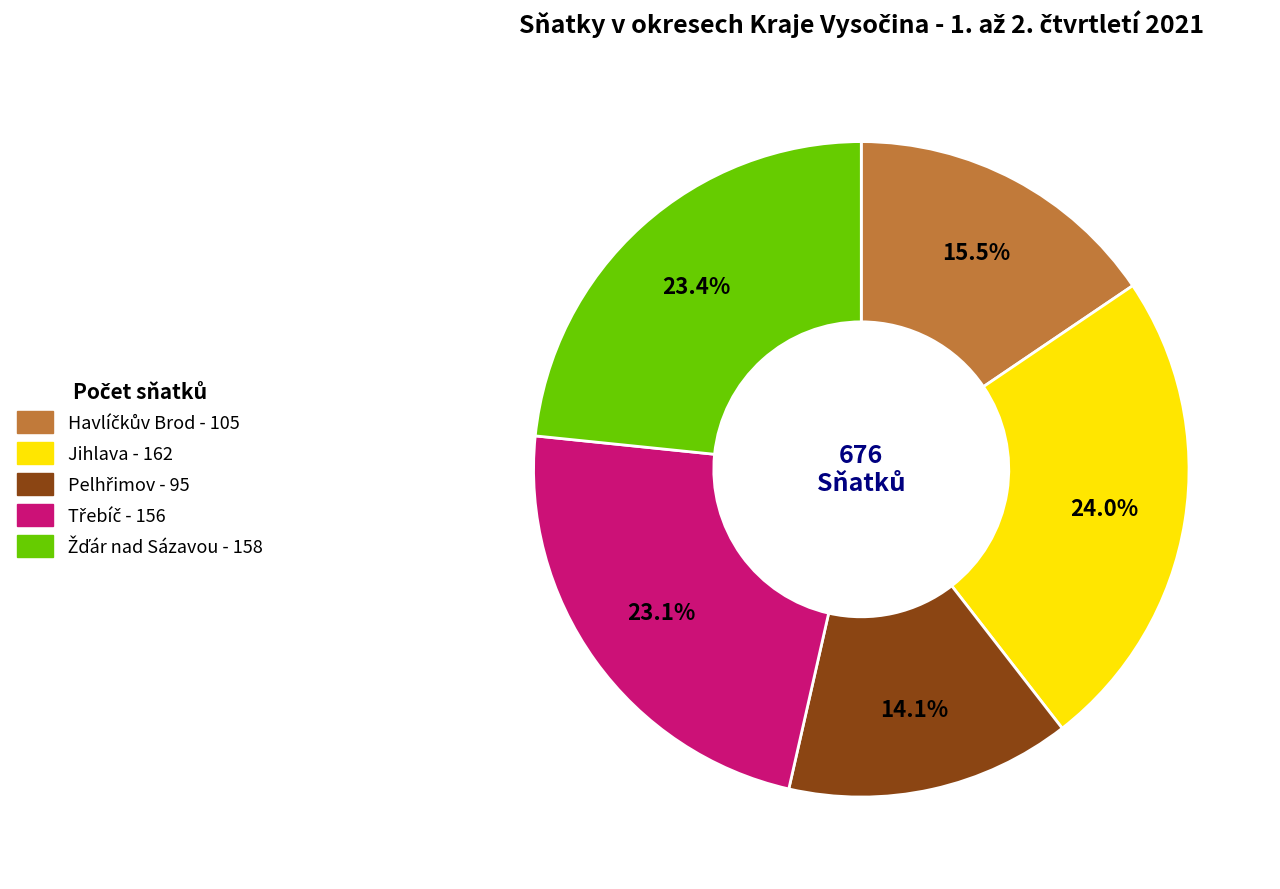

Does Jihlava account for over 50% of the chart?

No